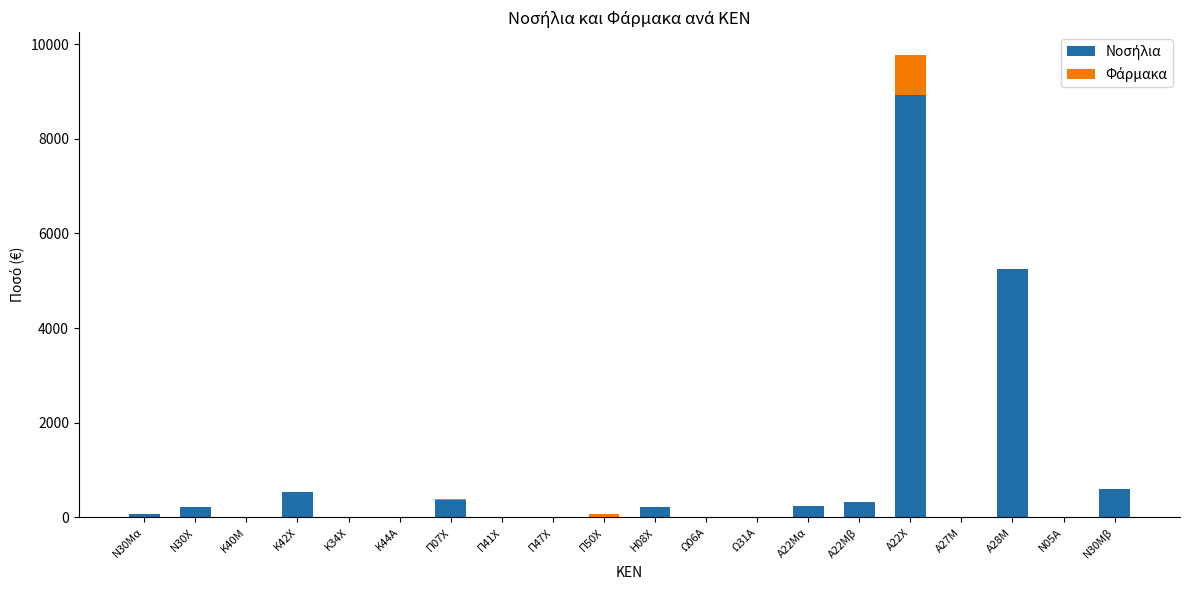

At which category is the sum across all series the highest?

Α22Χ